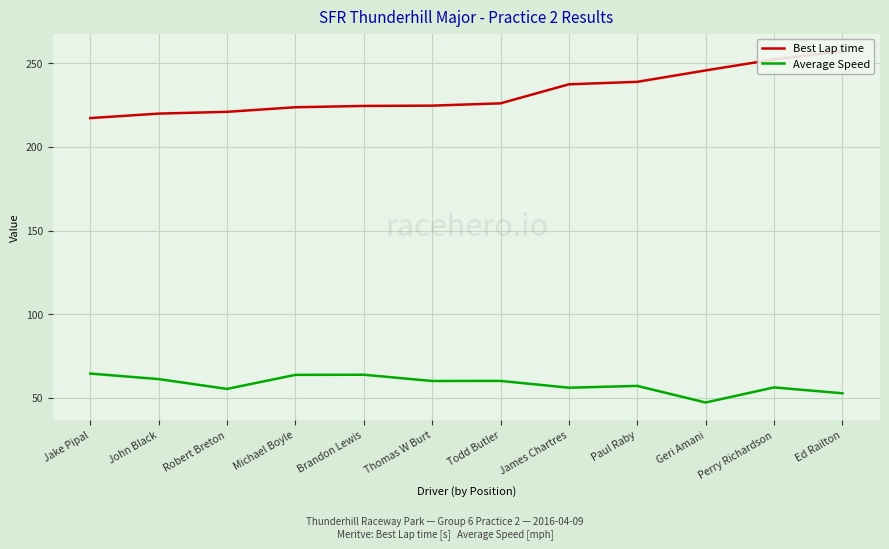

Which series has the largest range (max minus min)?

Best Lap time